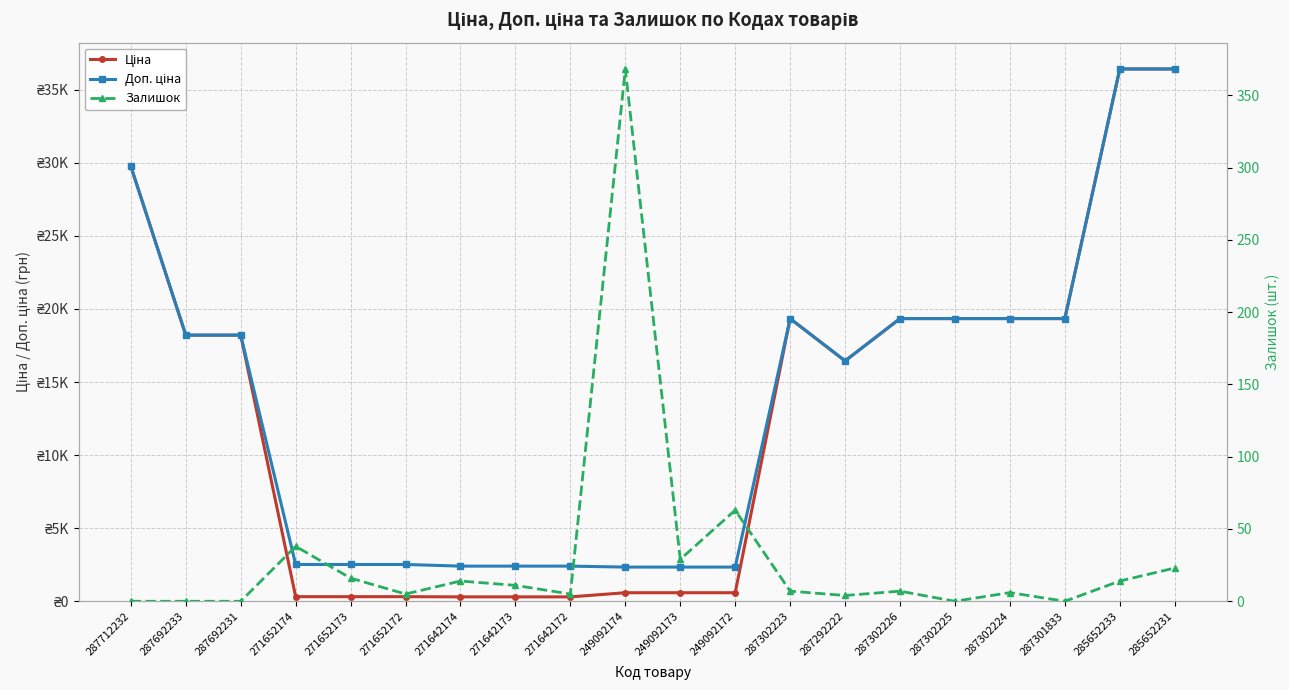

How many interior local valleys does the Залишок series have?

6